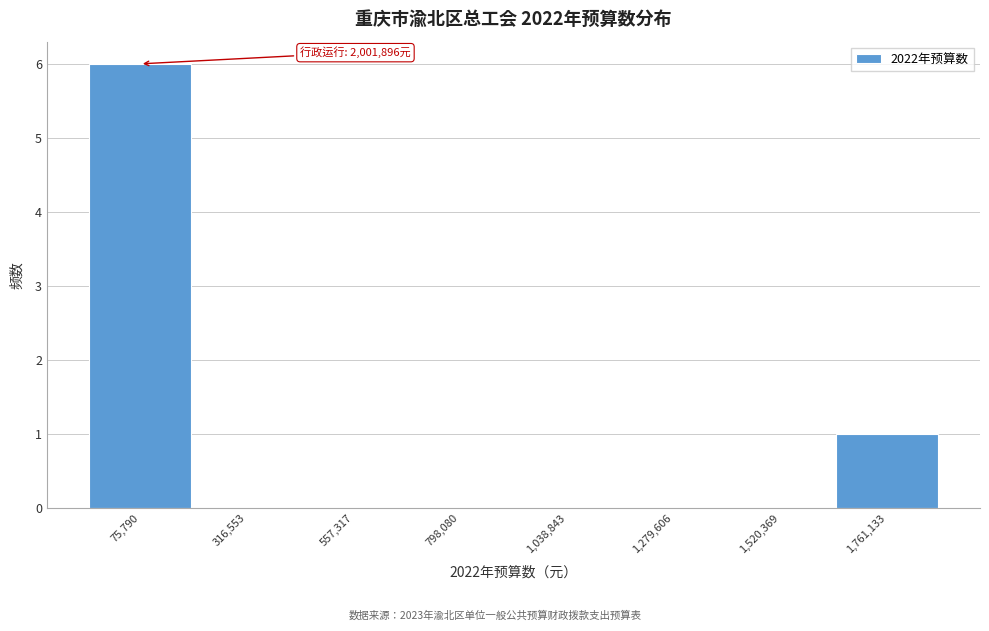

Reading right to left, what are all the values shown in this chart?

1,761,133=1	1,520,369=0	1,279,606=0	1,038,843=0	798,080=0	557,317=0	316,553=0	75,790=6